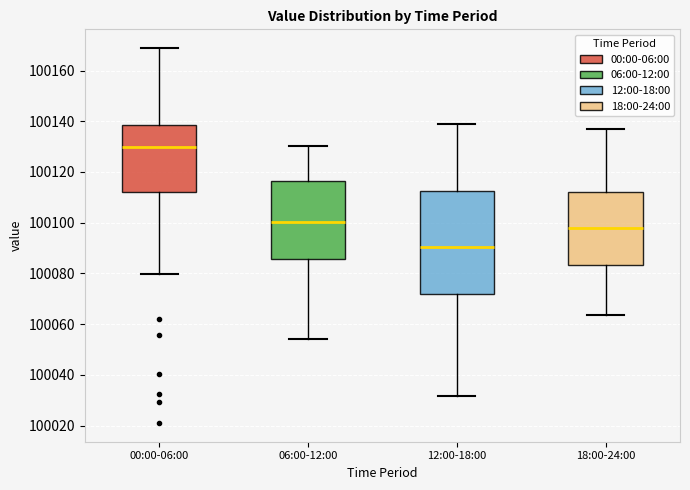

Where is the lower edge of the box for 18:00-24:00 on the y-axis? The values are not printed on the chart, so give them approximately, as read against the axis.

100084